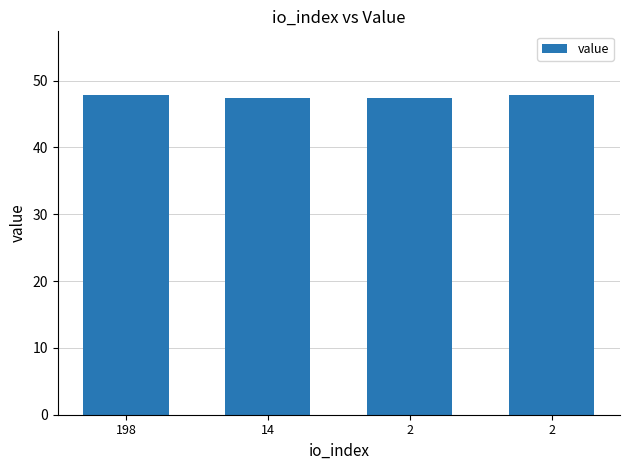

True or false: the data shows 85.2 at 14.

False